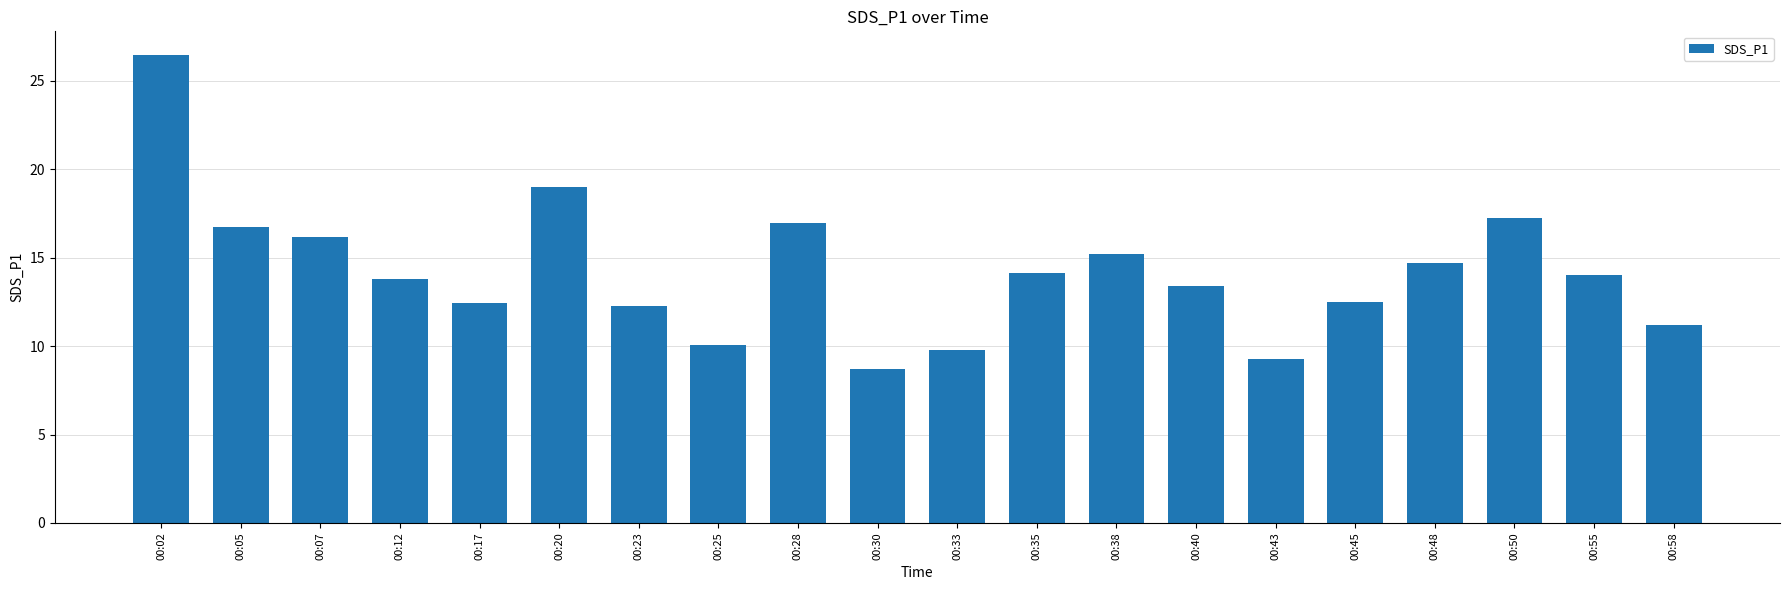

What is the change in value from 00:05 to 00:38?

-1.5